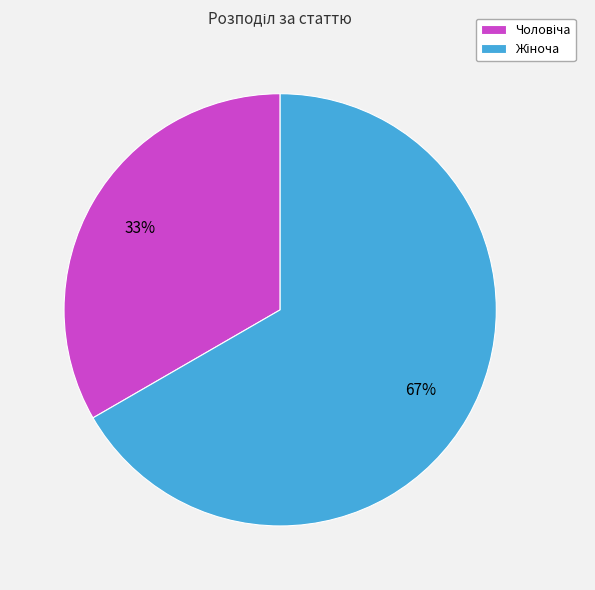

To the nearest percent, what is the average slice percentage?

50%